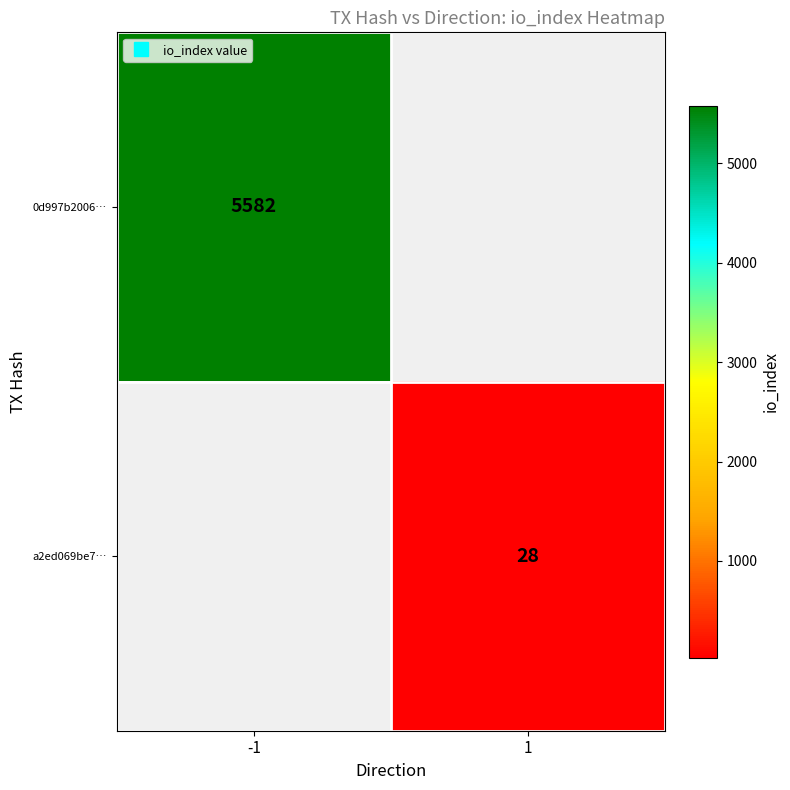

Rank the series at 1 from highest to lowest value.

0d997b2006…, a2ed069be7…